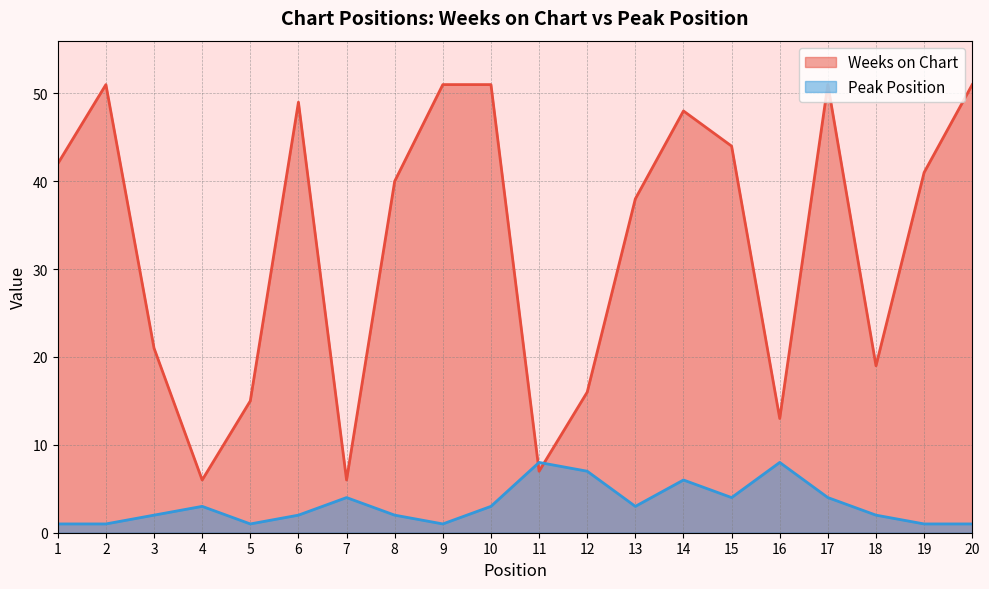

After their last crossing, which series has the higher values: Peak Position or Weeks on Chart?

Weeks on Chart